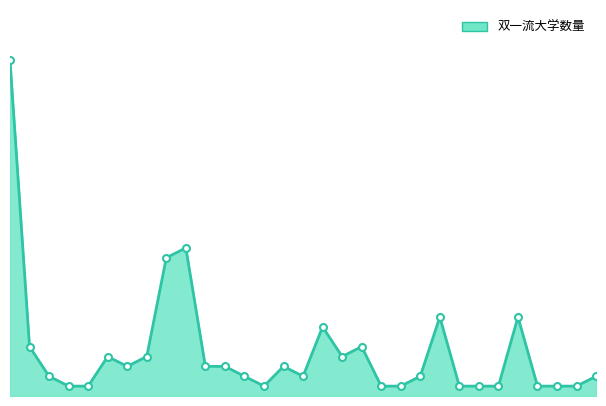

How many points are lower than both their immediate neighbors (excluding endpoints)?

4